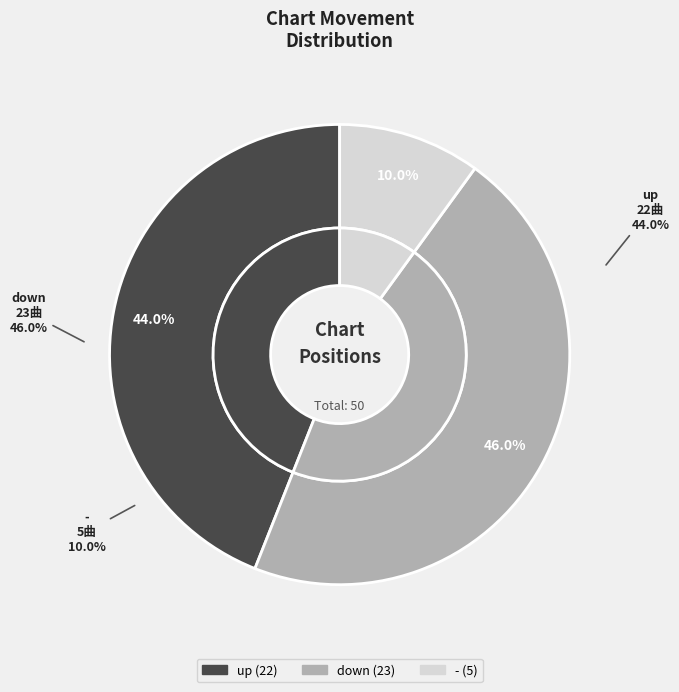

Which category has the biggest portion of the pie?

down